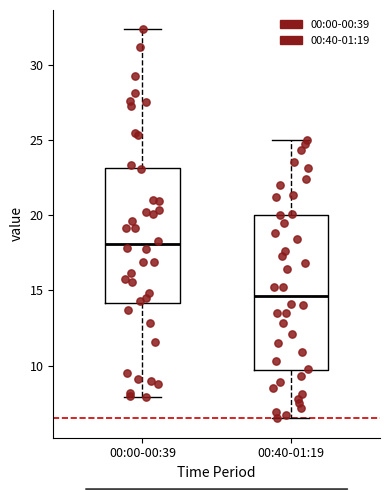

Which box has the lowest median line?

00:40-01:19